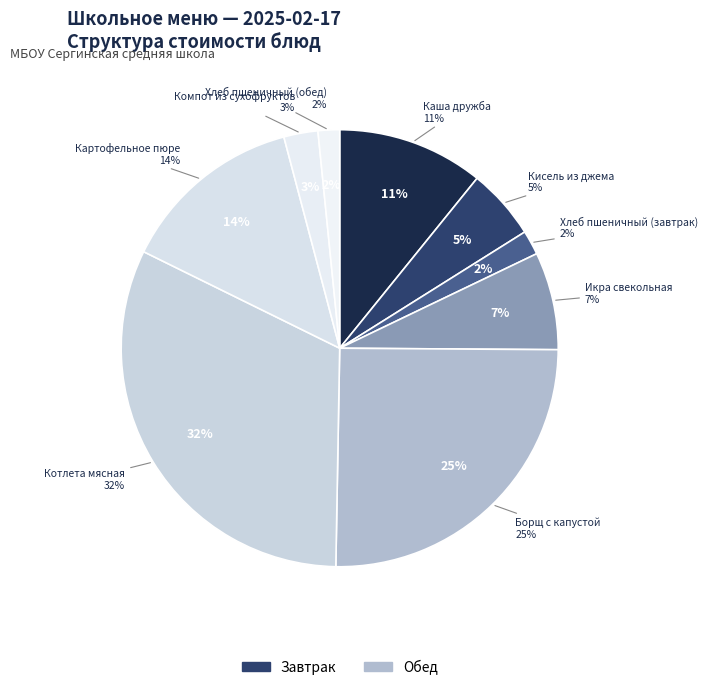

The Каша дружба slice represents 11% of the pie. True or false?

True